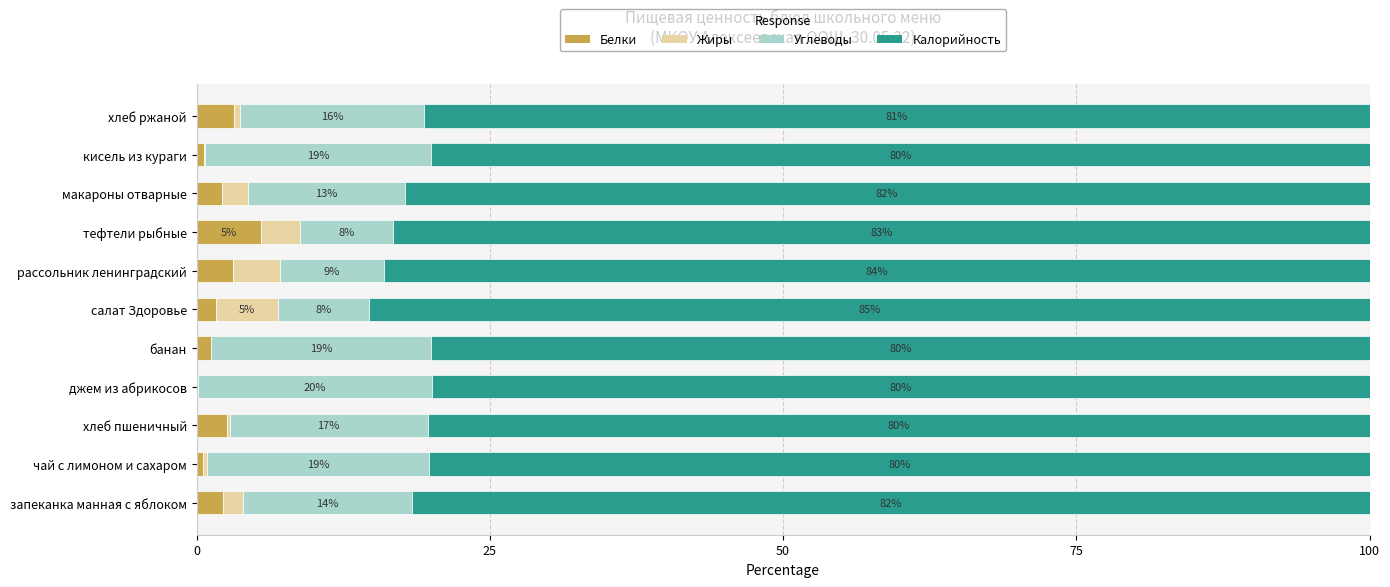

What is the total value across all series at чай с лимоном и сахаром?

100.0